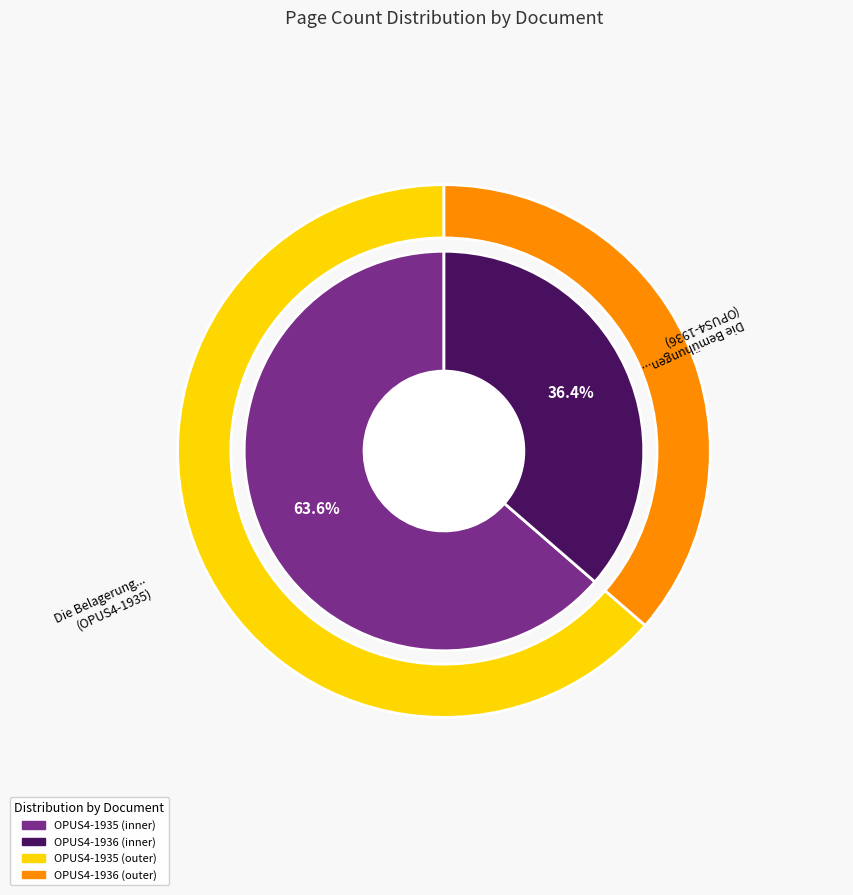

Which slice is the largest?

OPUS4-1935